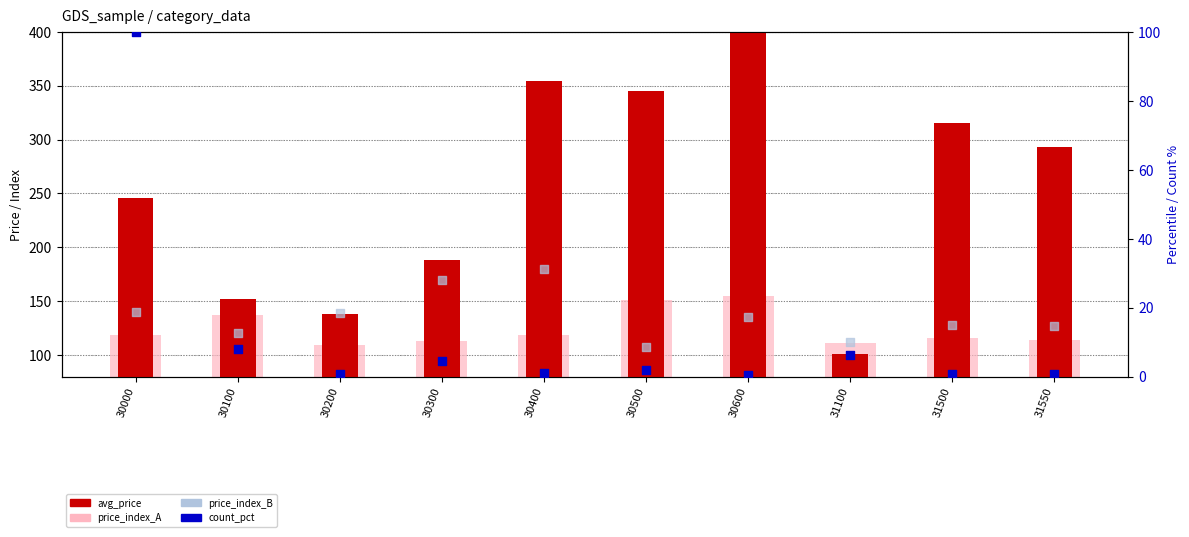

At which category is the sum across all series the highest?

30600